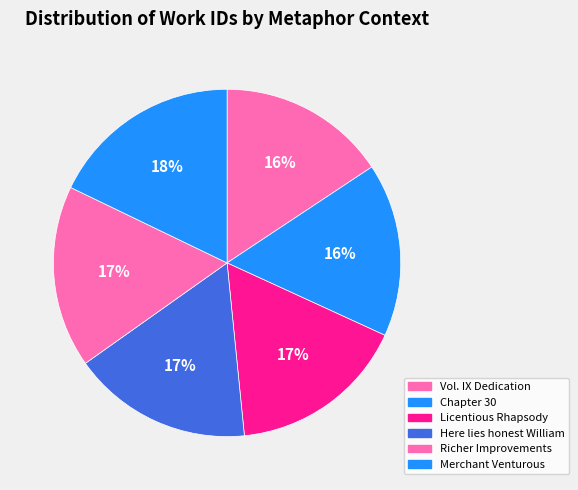

What is the ratio of the value at Vol. IX Dedication to the value at Richer Improvements?

0.9